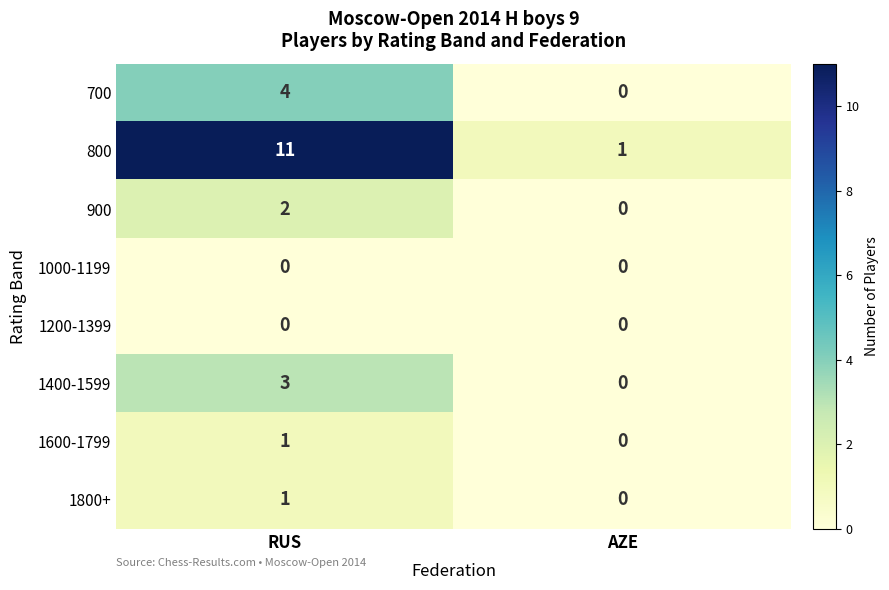

What is the difference between the maximum and minimum values in the 700 series?

4